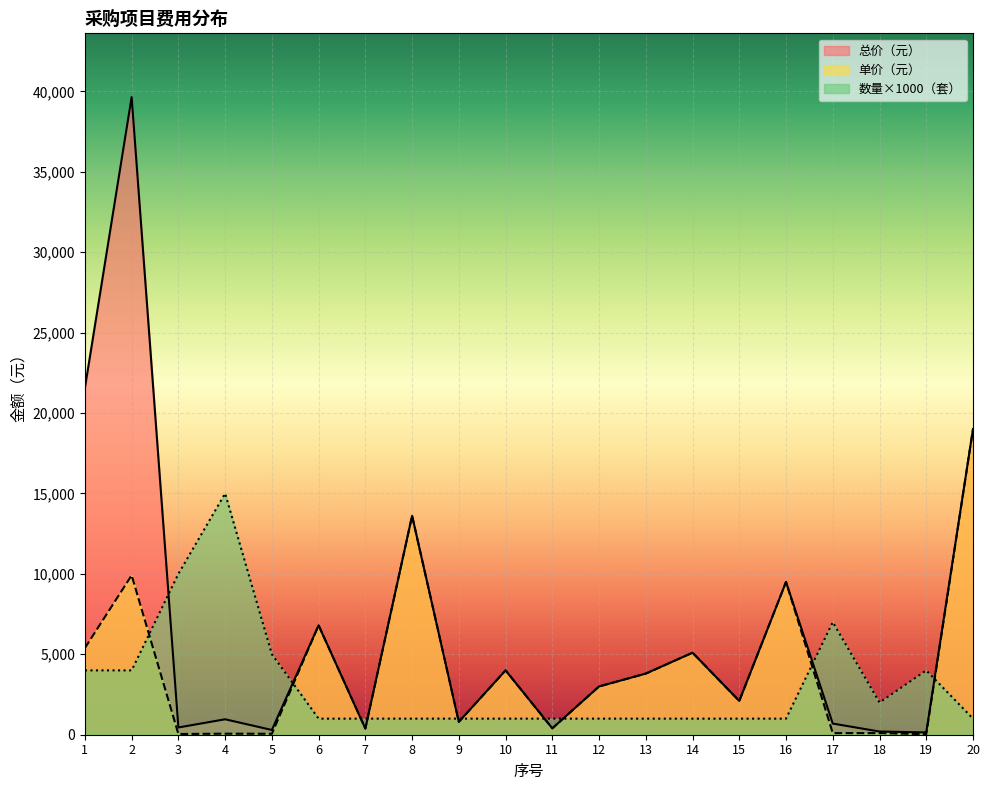

Which category has the highest value across all series?

2